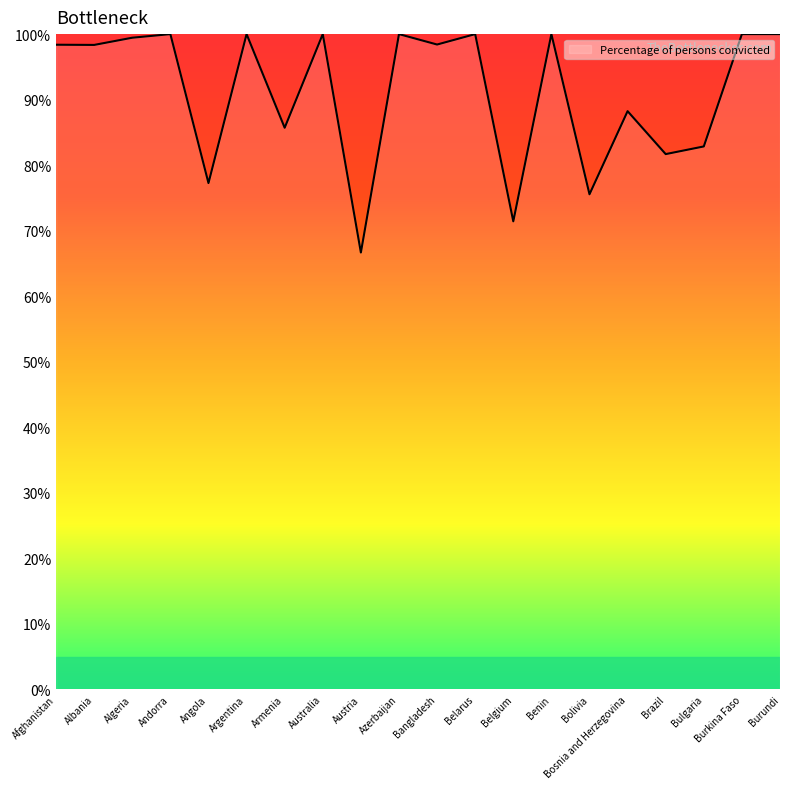

Which has a higher value, Bolivia or Argentina?

Argentina